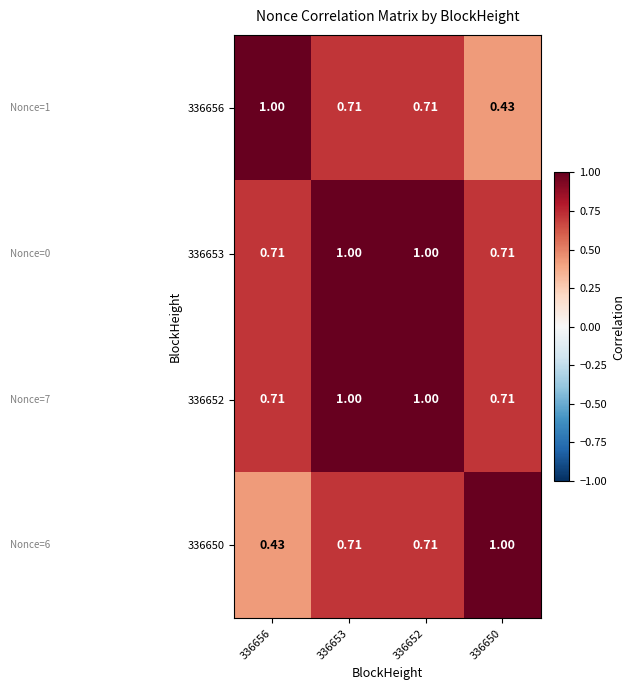

Is the value of 336652 at 336650 greater than the value of 336656 at 336650?

Yes